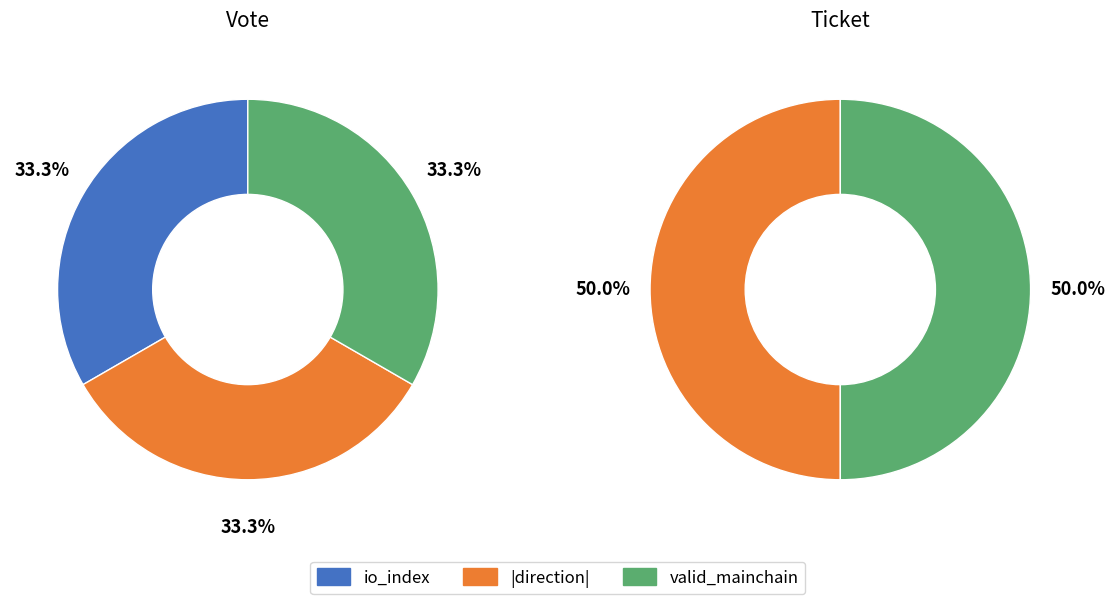

The Ticket_values slice represents 50% of the pie. True or false?

True